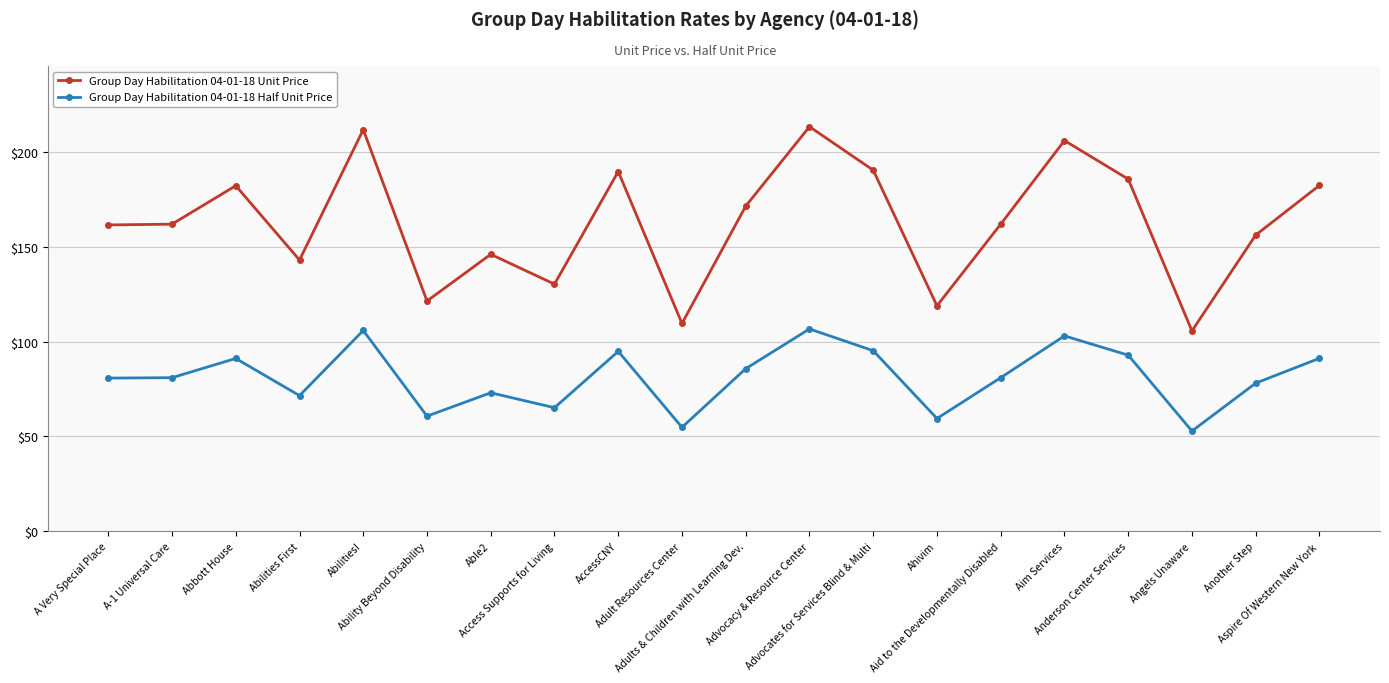

True or false: Group Day Habilitation 04-01-18 Unit Price has more than 0 interior local peaks.

True